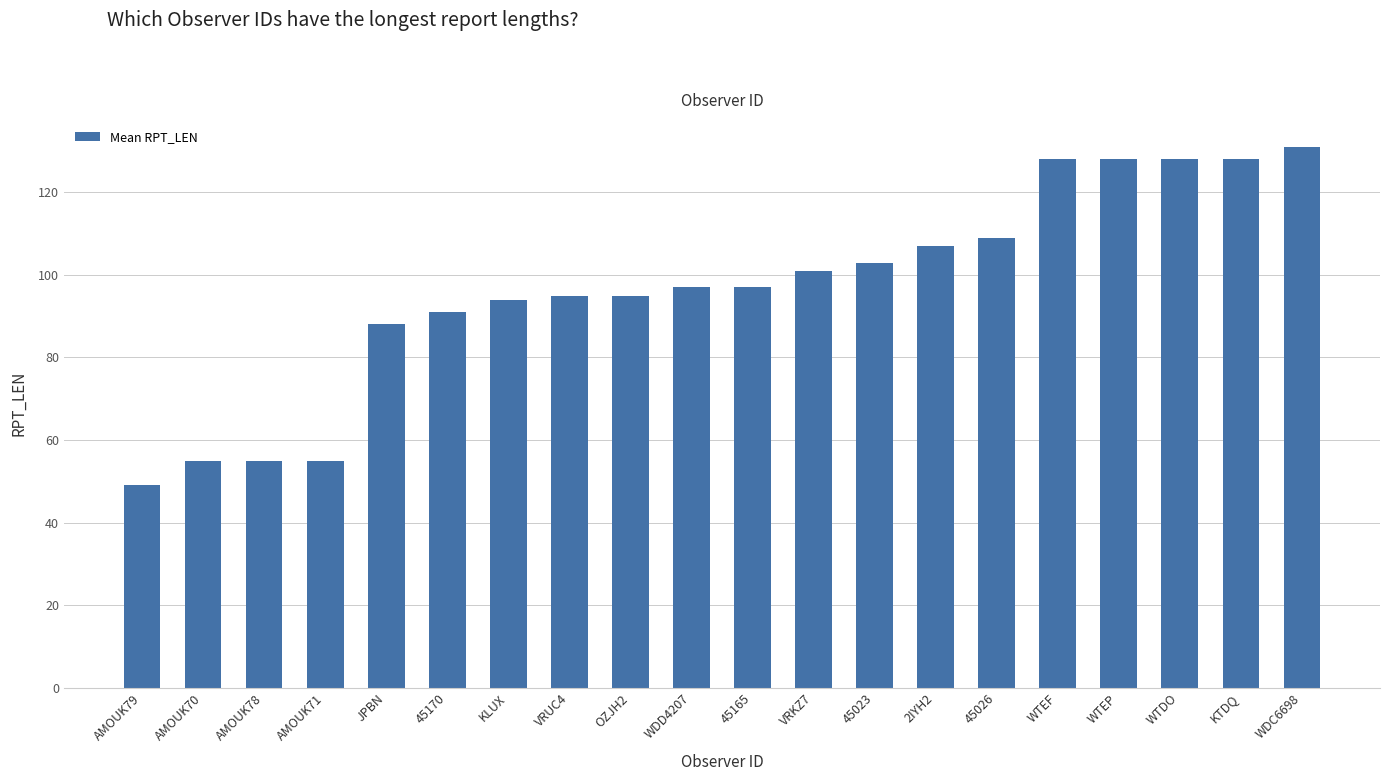

True or false: the data shows 42 at VRKZ7.

False